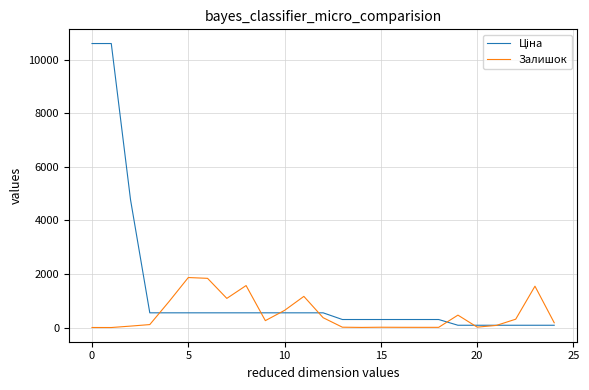

How many lines are shown in the chart?

2